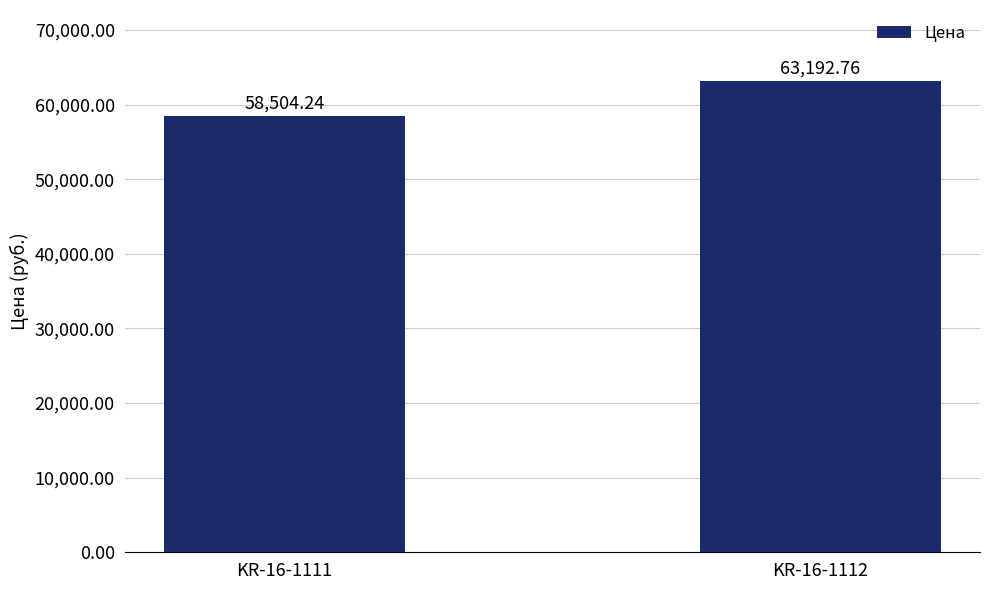

What is the difference between the values at KR-16-1112 and KR-16-1111?

4688.5